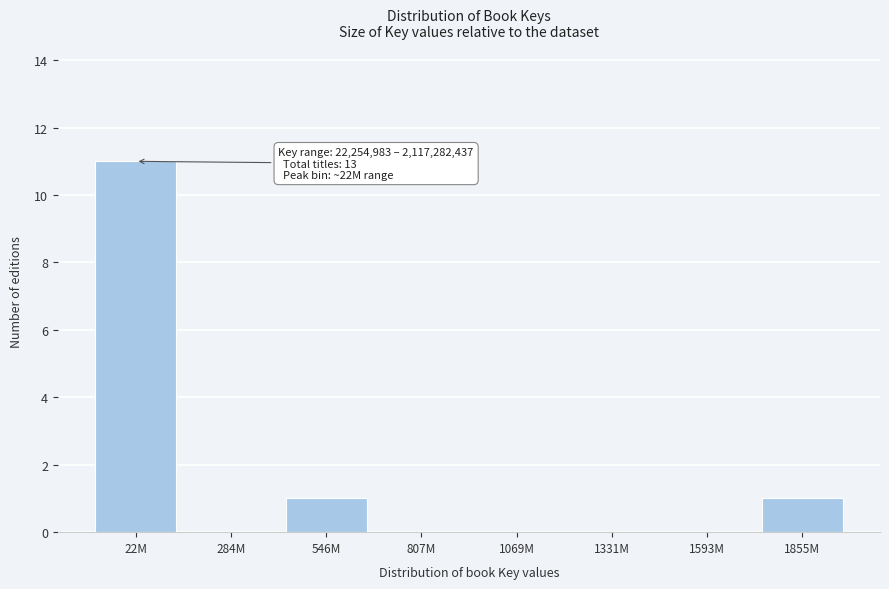

Reading right to left, what are all the values shown in this chart?

1855M=1	1593M=0	1331M=0	1069M=0	807M=0	546M=1	284M=0	22M=11